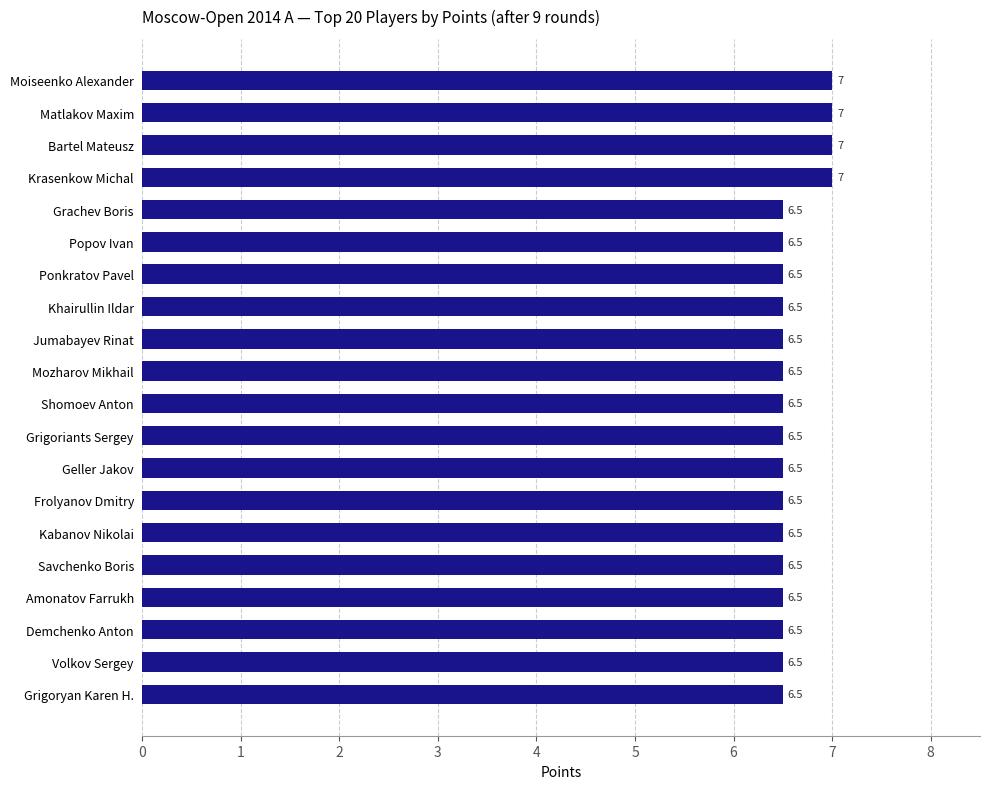

The chart shows a value of 6.5 at Amonatov Farrukh. True or false?

True